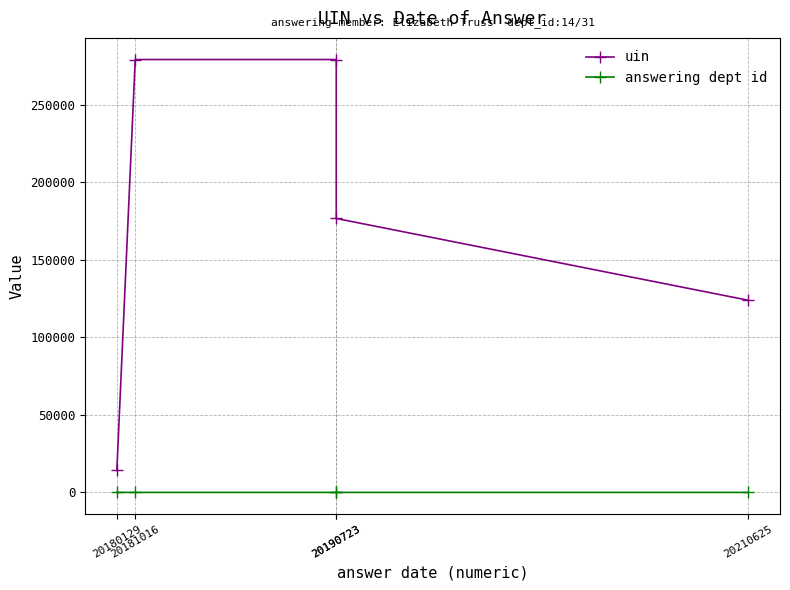

Which series changed the most between 20180129 and 20181016?

uin